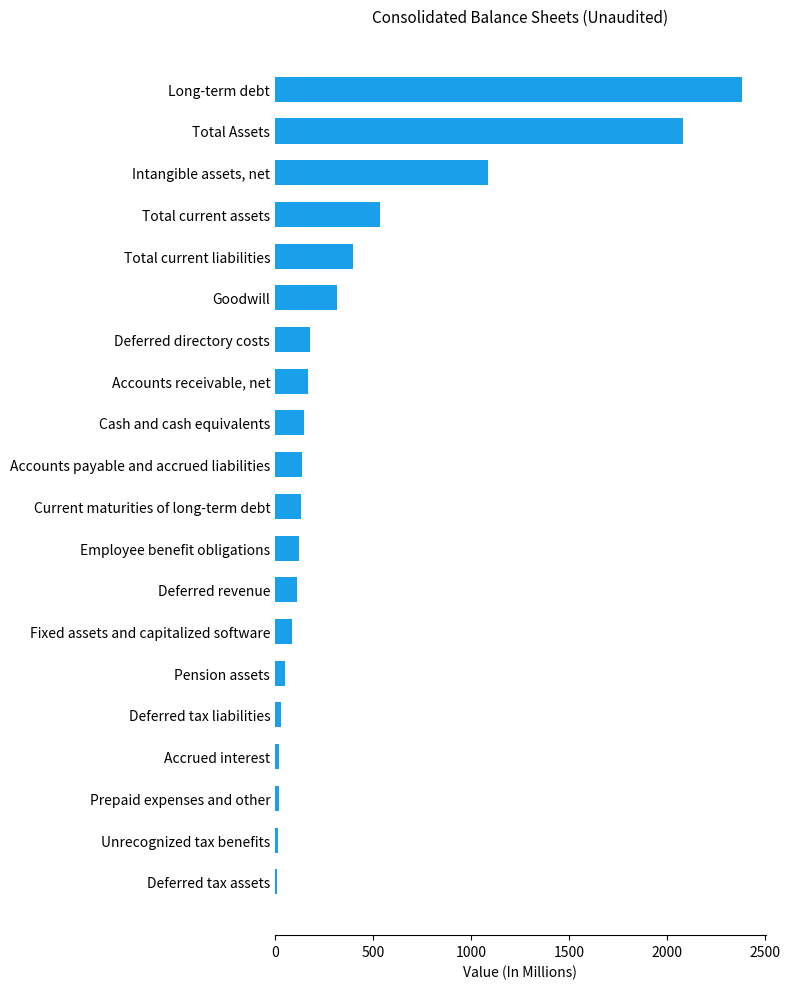

Which has a higher value, Accrued interest or Total Assets?

Total Assets